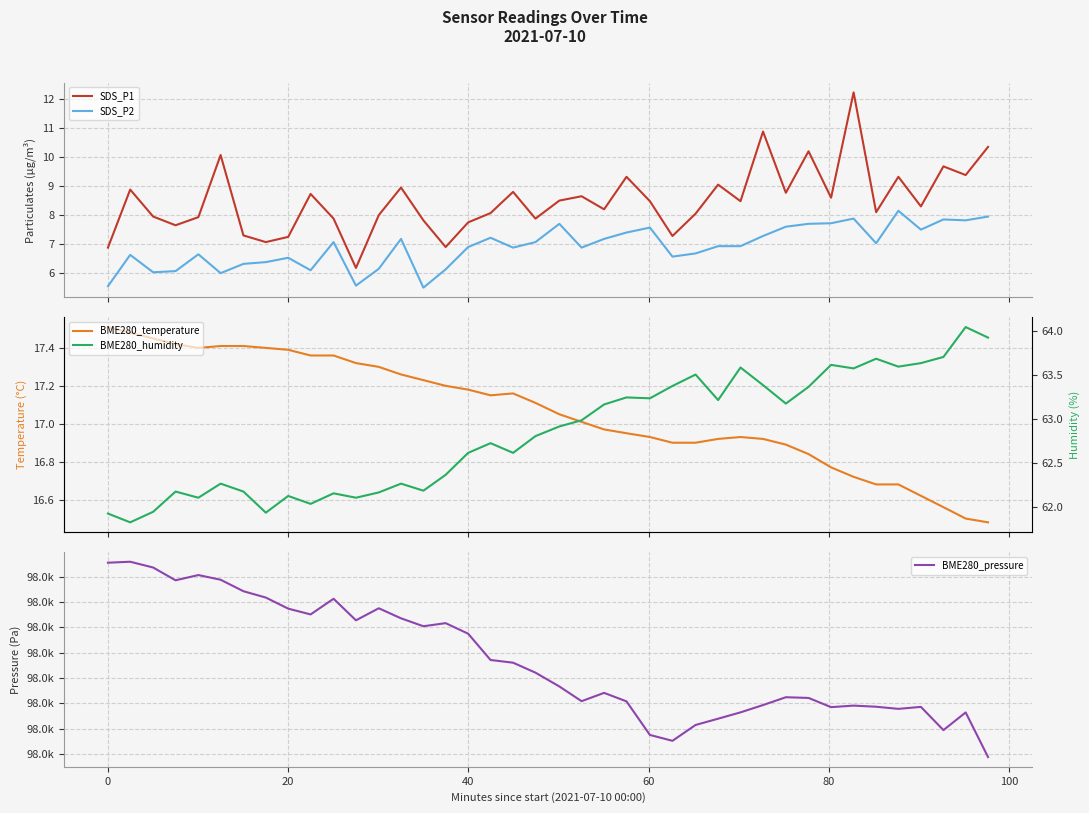

True or false: BME280_humidity has more than 1 interior local peaks.

True